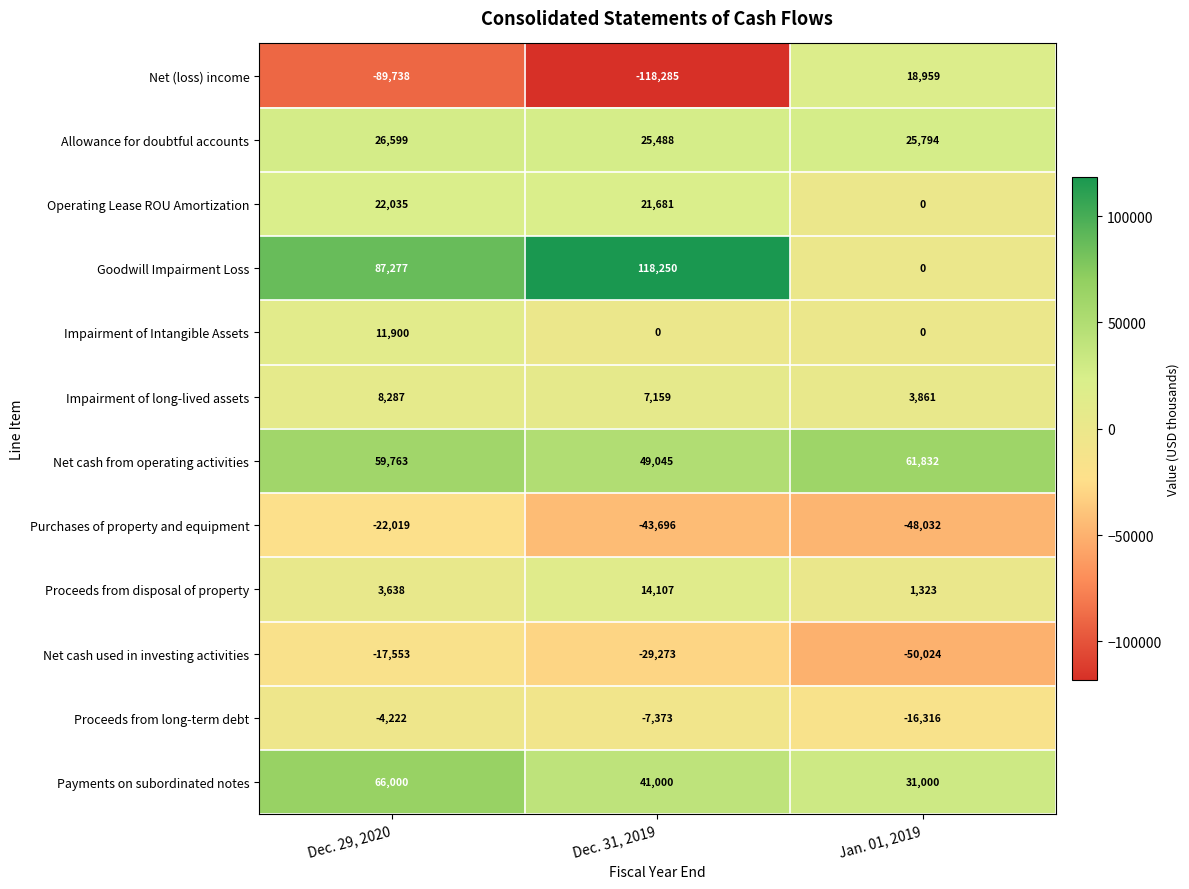

At which label is Proceeds from long-term debt closest to -10269?

Dec. 31, 2019